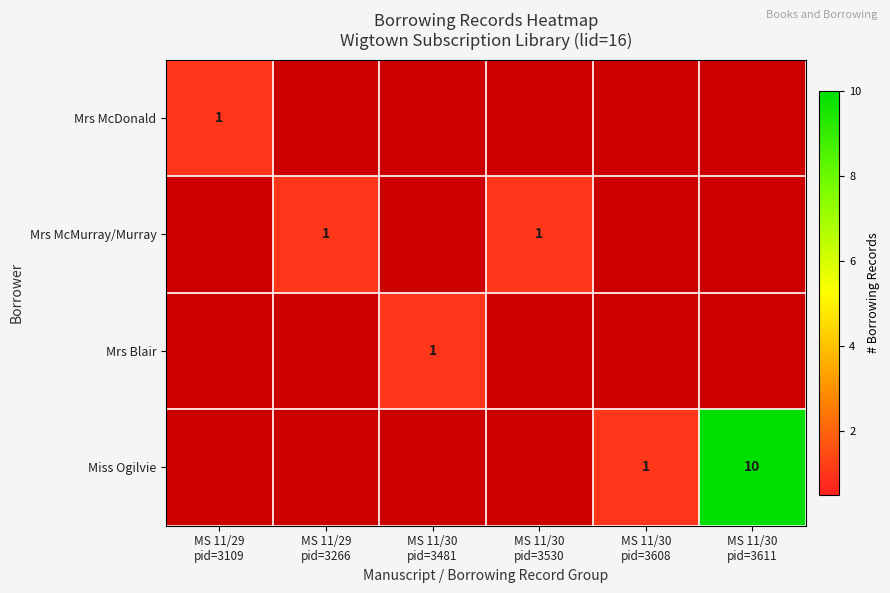

The value of Mrs McDonald at MS 11/29 pid=3109 is 1.0. True or false?

True